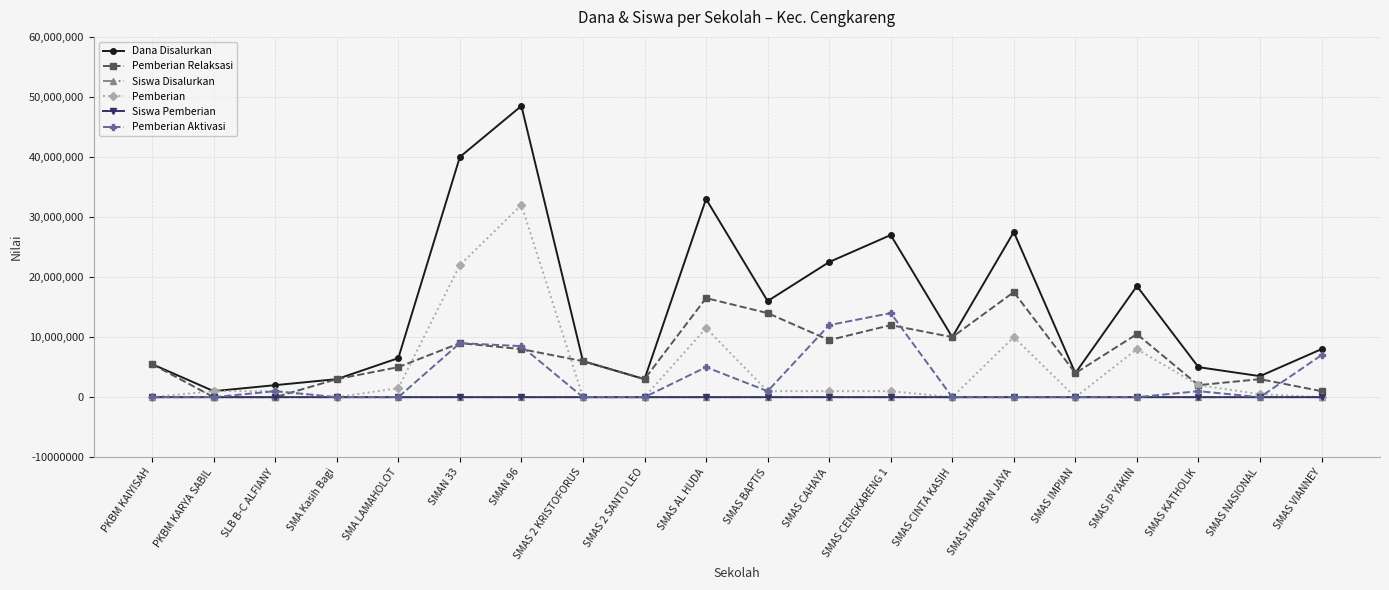

What is the label of the 2nd point from the right?

SMAS NASIONAL